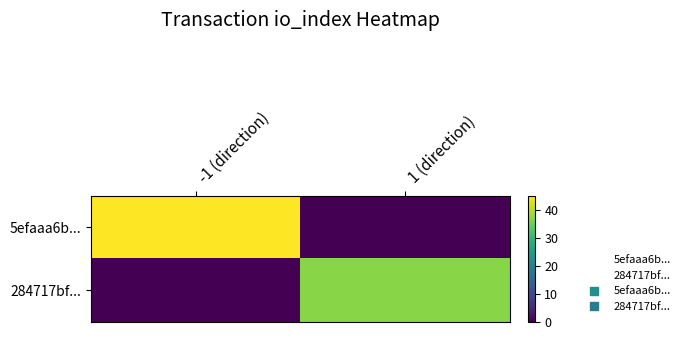

Reading left to right, what are all the values shown in this chart?

5efaaa6b...: -1 (direction)=45	1 (direction)=0
284717bf...: -1 (direction)=0	1 (direction)=37